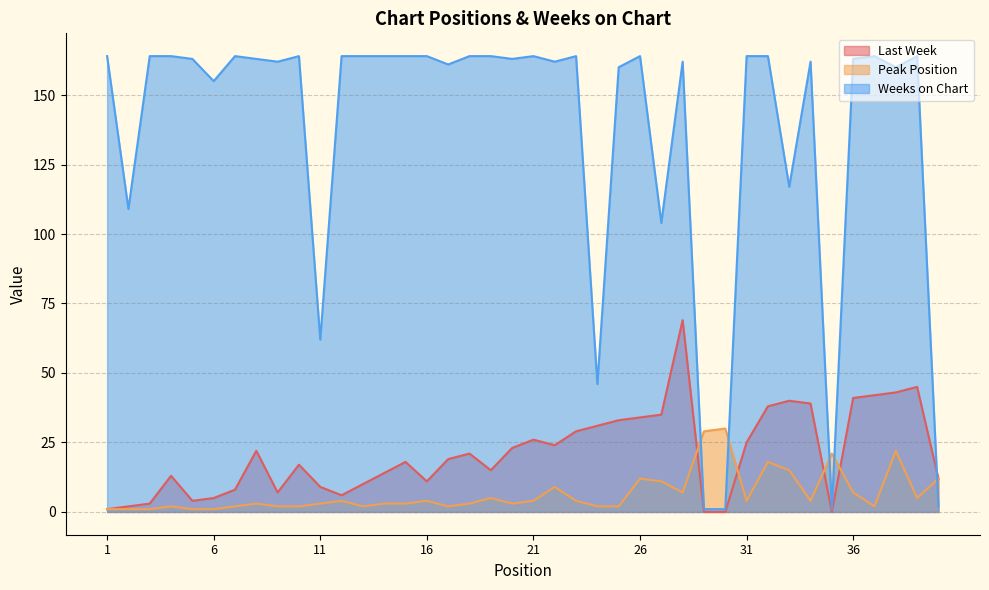

Between which two adjacent categories do Weeks on Chart and Last Week first intersect?

39 and 40